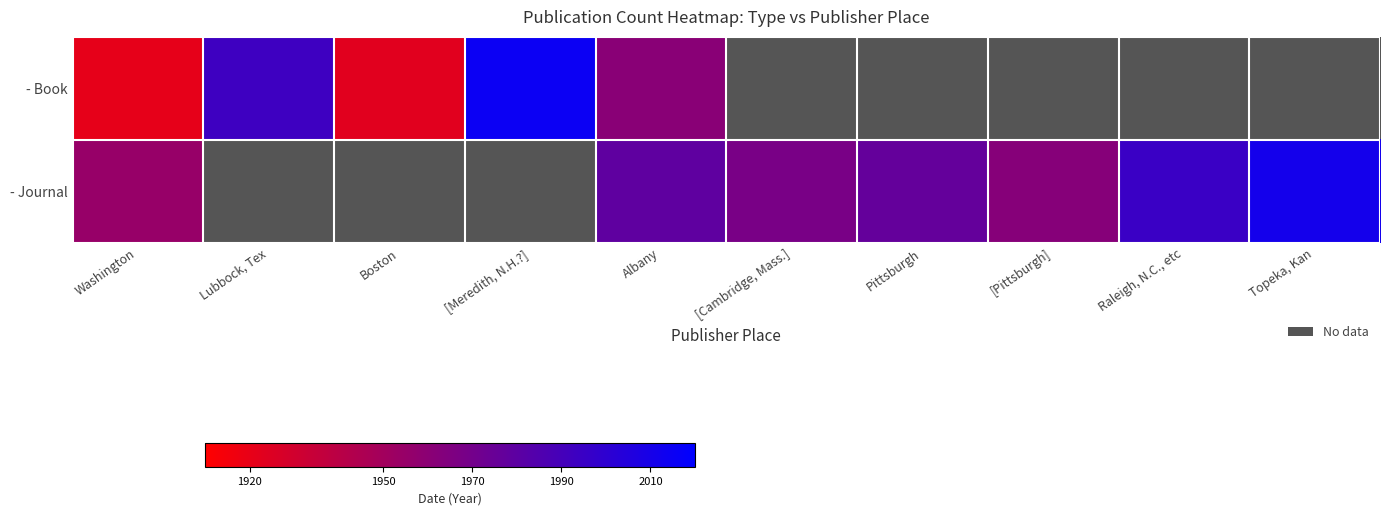

What is the maximum value shown in the chart?

2015.0